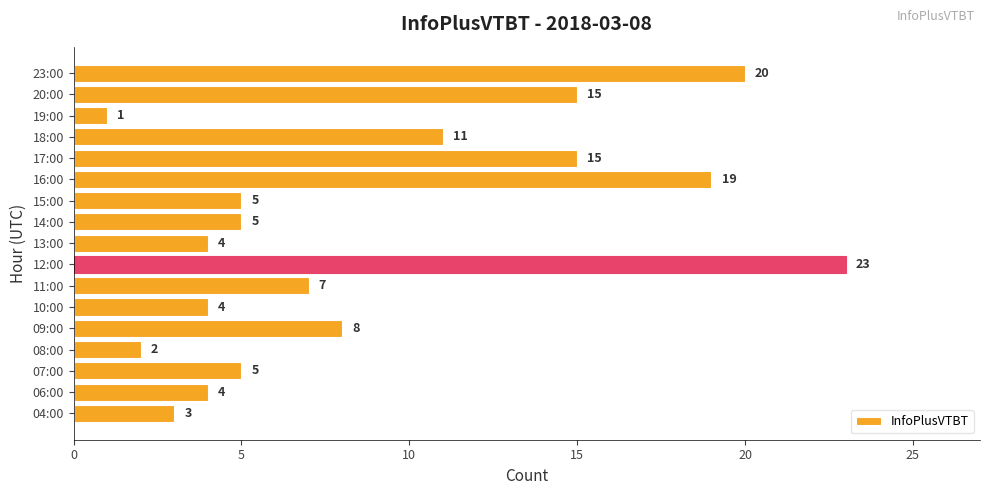

What is the sum of all values?

151